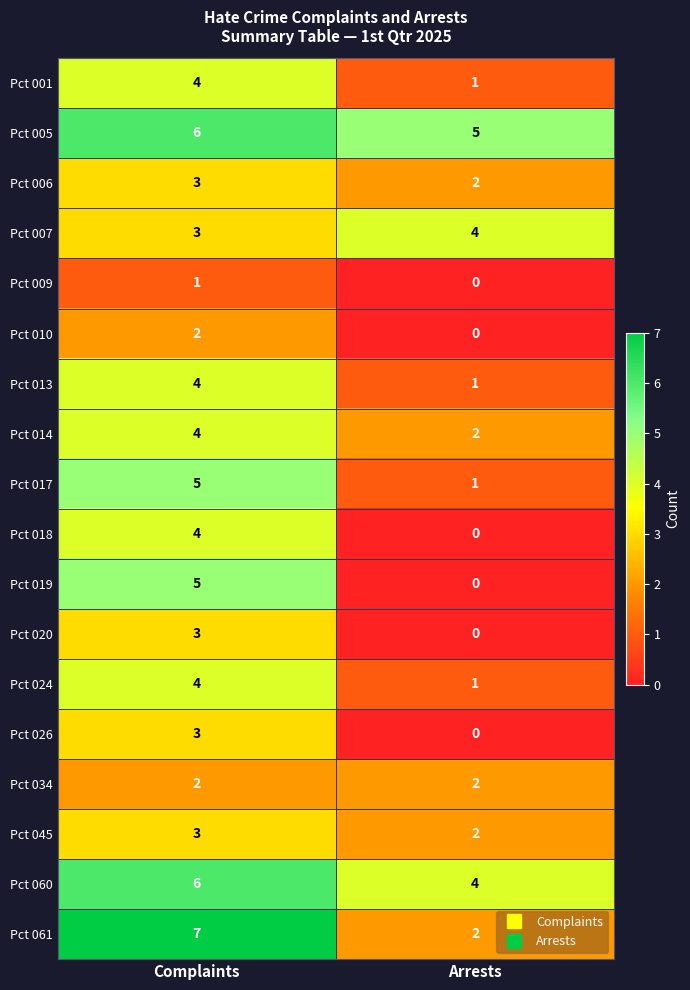

What is the spread (max minus min) of values at Arrests?

5